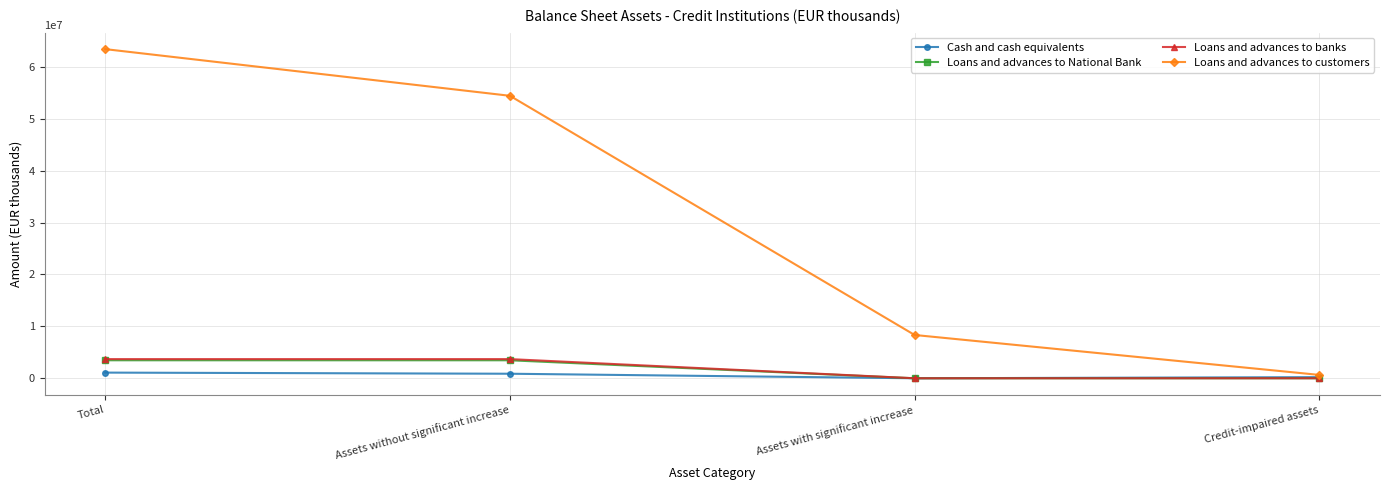

Count the Loans and advances to customers values in the range 8340799 to 63404778.

3